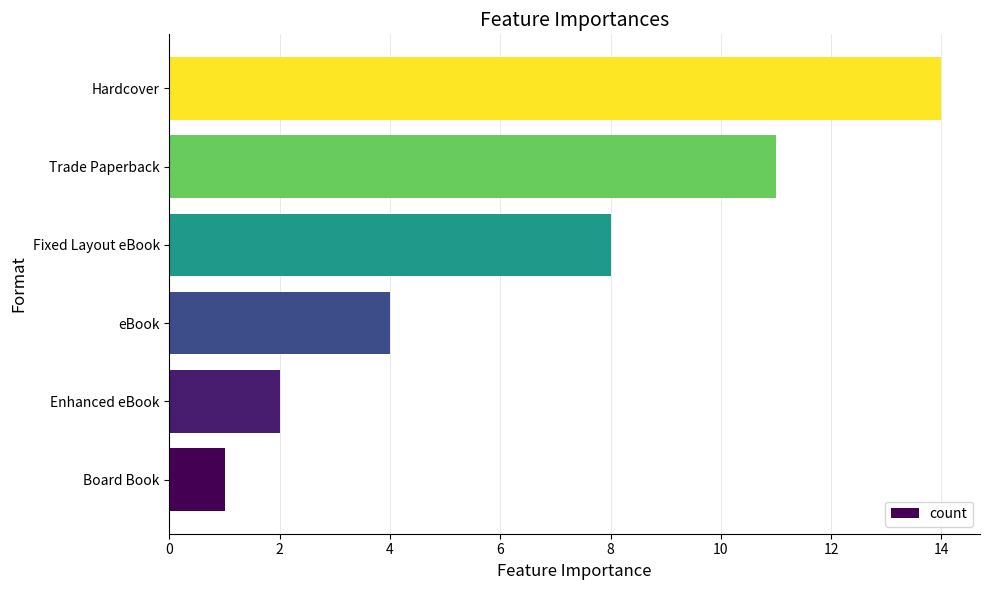

Count the number of data series in this chart.

1